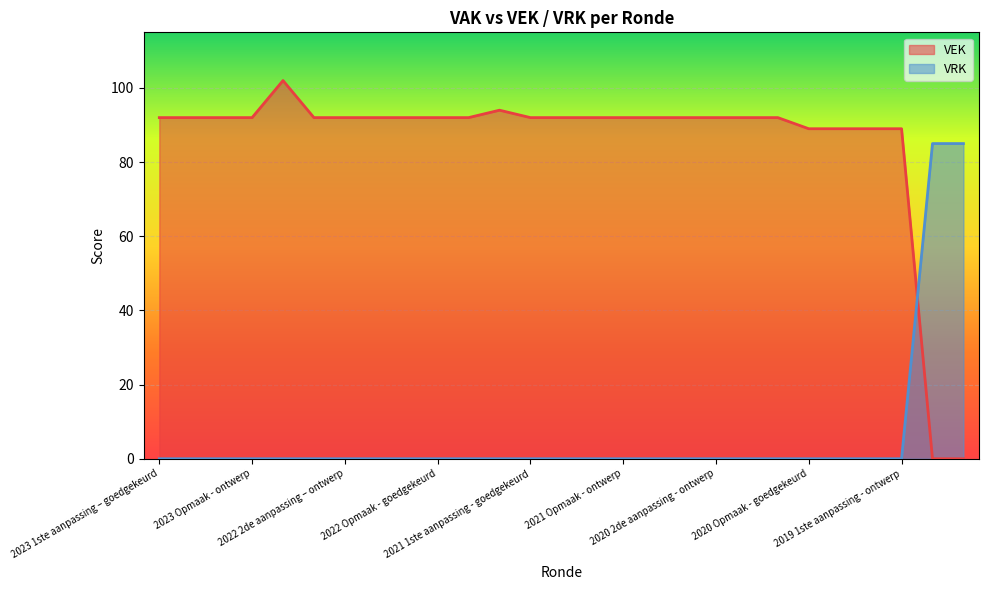

Reading left to right, what are all the values shown in this chart?

VEK: 92	92	92	92	102	92	92	92	92	92	92	94	92	92	92	92	92	92	92	92	92	89	89	89	89	0	0
VRK: 0	0	0	0	0	0	0	0	0	0	0	0	0	0	0	0	0	0	0	0	0	0	0	0	0	85	85